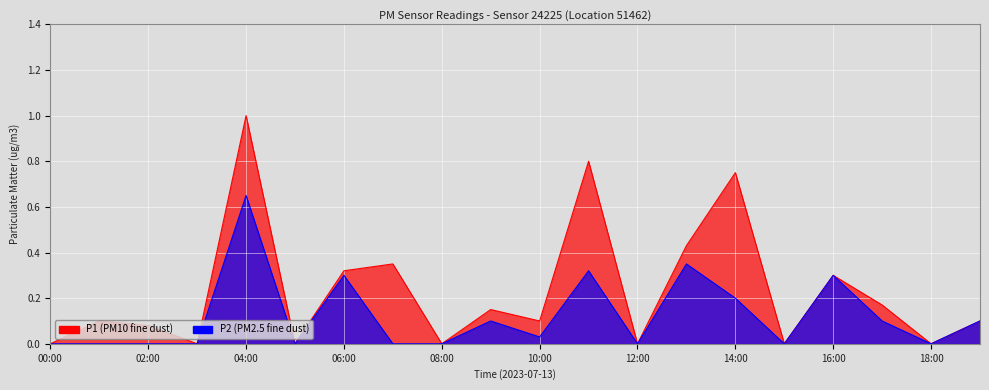

At which category is the sum across all series the highest?

04:00